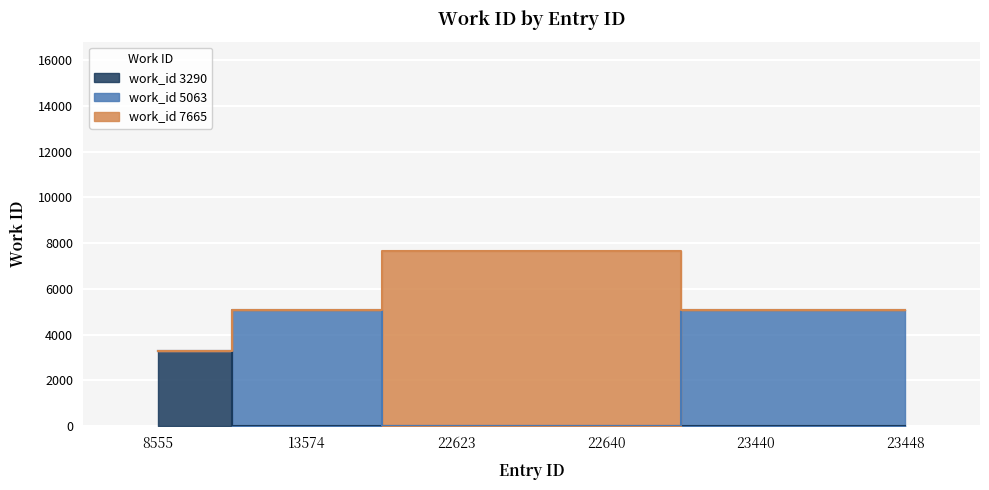

Reading right to left, extract all data points from this chart.

work_id_3290: 23448=3290	23440=3290	22640=3290	22623=3290	13574=3290	8555=3290
work_id_5063: 23448=5063	23440=5063	22640=5063	22623=5063	13574=5063	8555=5063
work_id_7665: 23448=7665	23440=7665	22640=7665	22623=7665	13574=7665	8555=7665